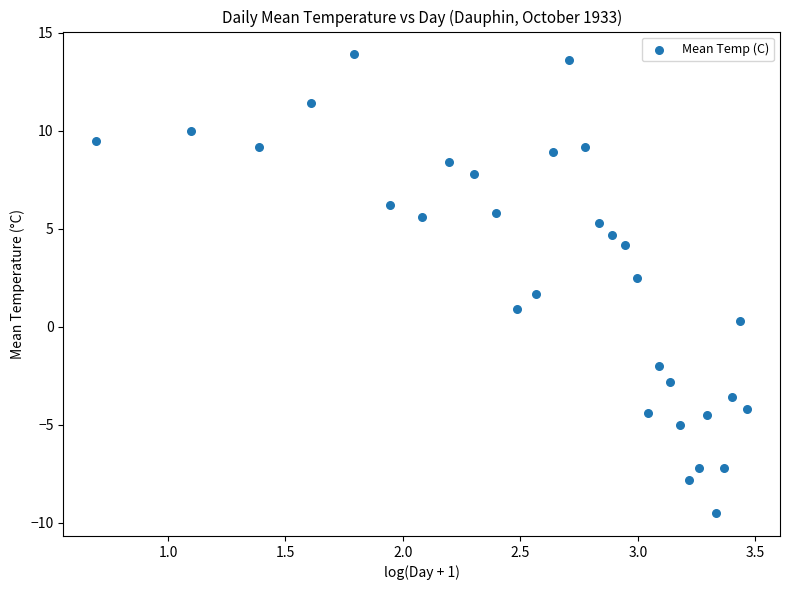

What is the range of Y values (max minus min)?

23.4